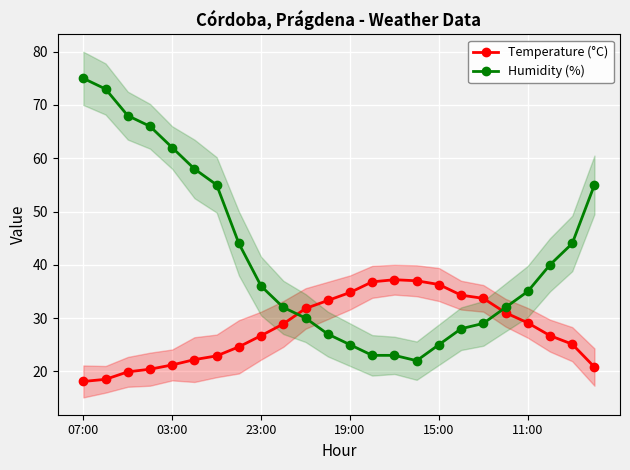

After their last crossing, which series has the higher values: Humidity (%) or Temperature (°C)?

Humidity (%)